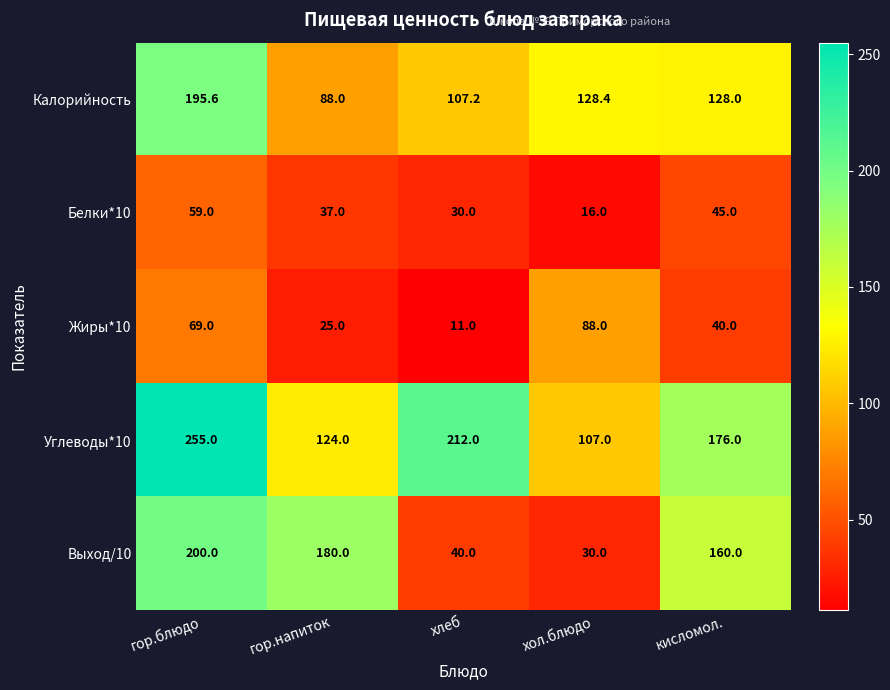

Read the Углеводы*10 value at кисломол..

176.0